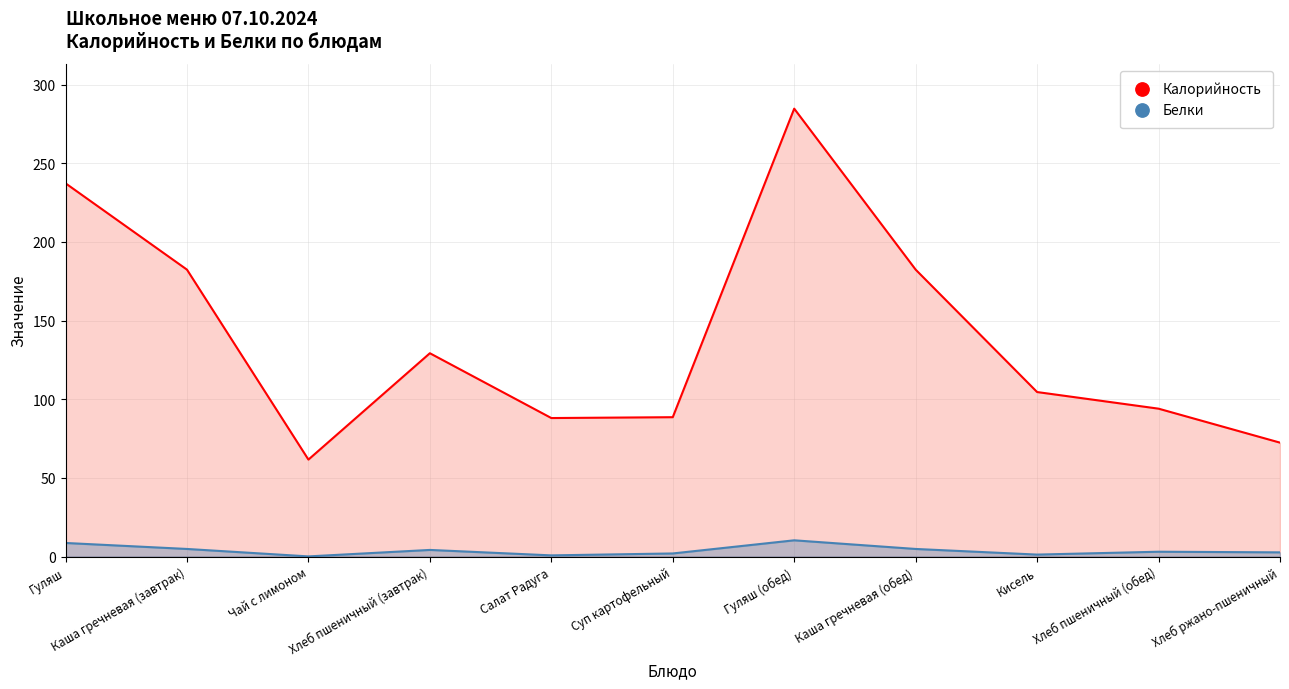

What value does the Калорийность series have at Каша гречневая (обед)?

182.4